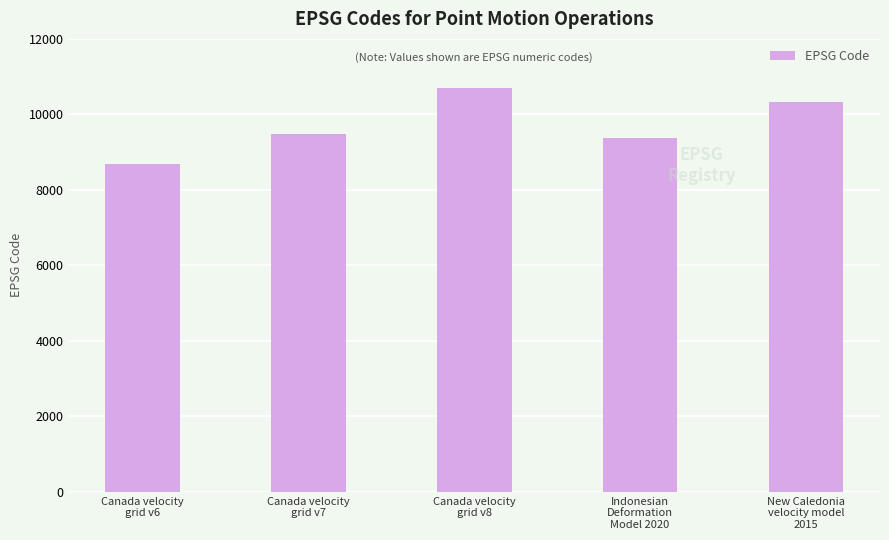

What position from the right is New Caledonia
velocity model
2015?

1